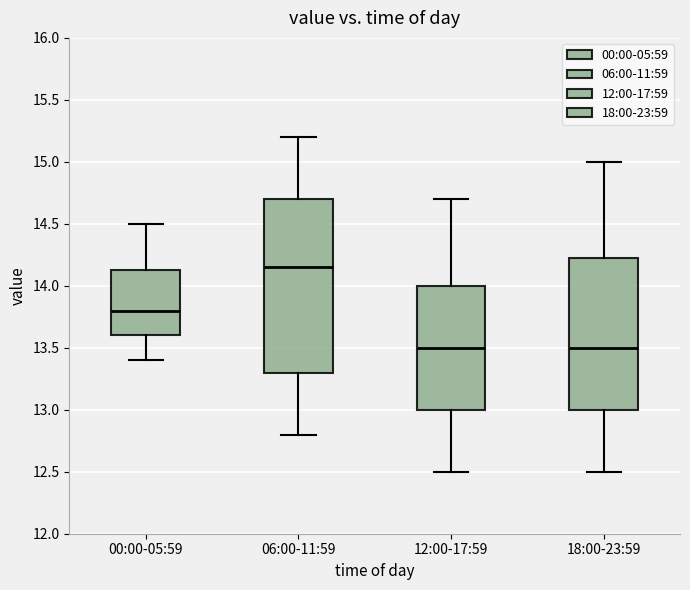

Where does the lower whisker of the box for 12:00-17:59 end on the y-axis? The values are not printed on the chart, so give them approximately, as read against the axis.

12.50